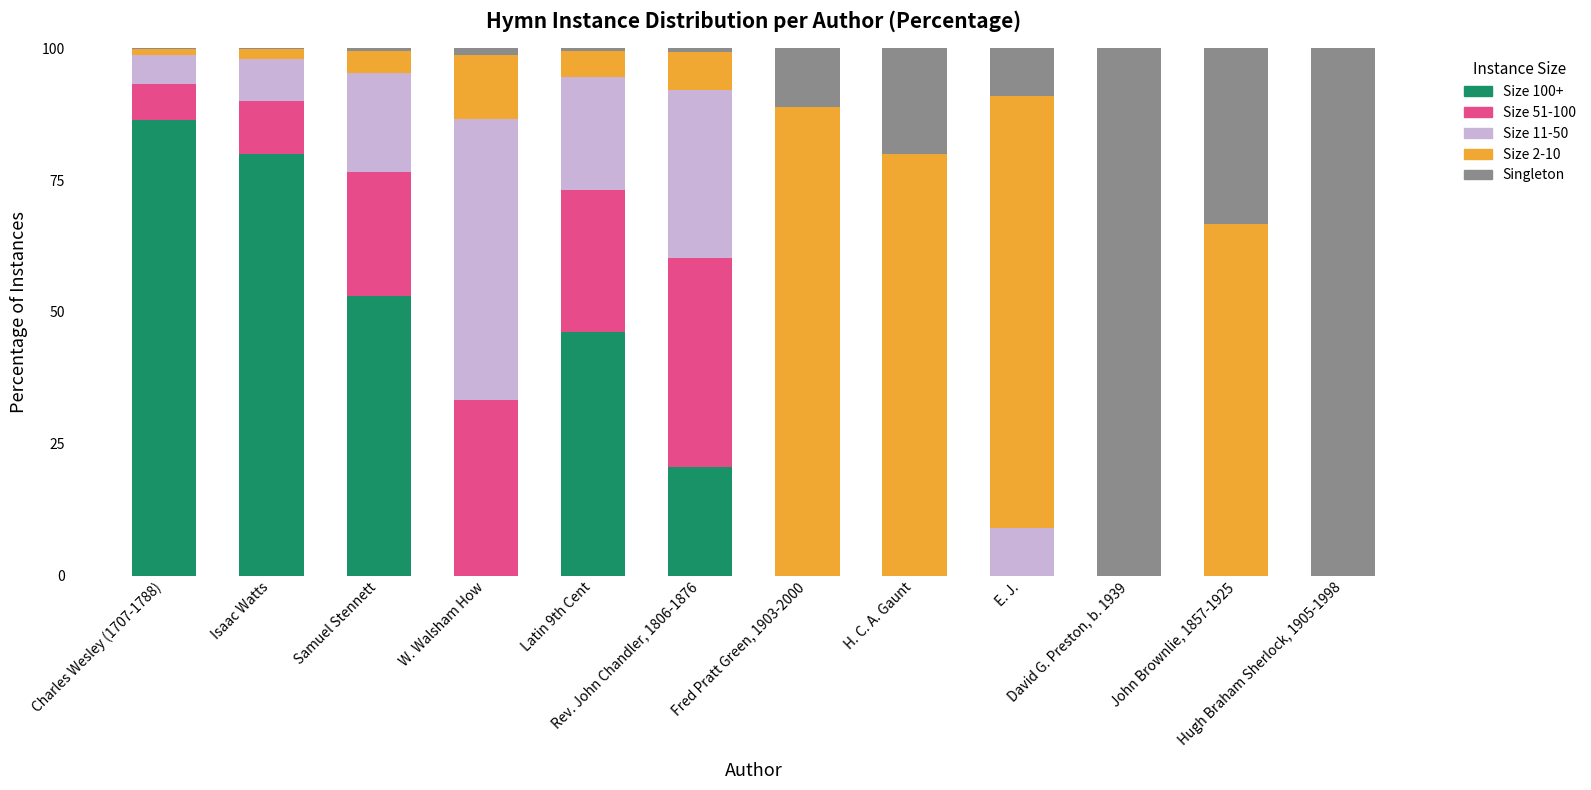

Does the chart contain stacked bars?

Yes